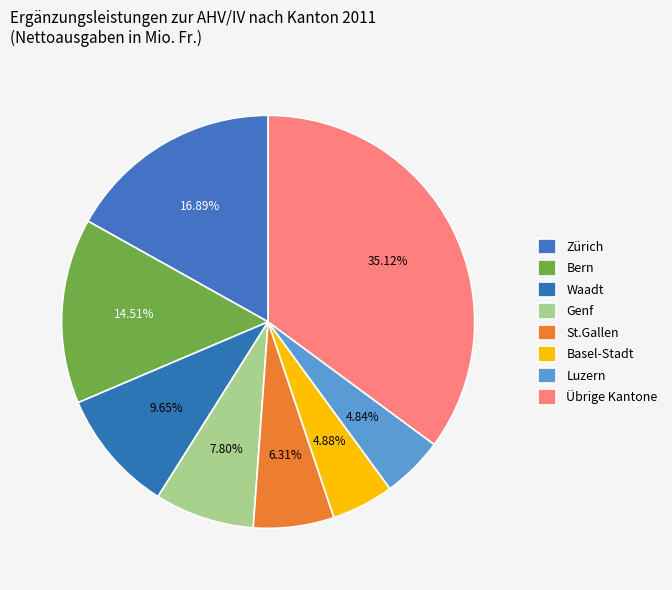

How many slices are in this pie chart?

8